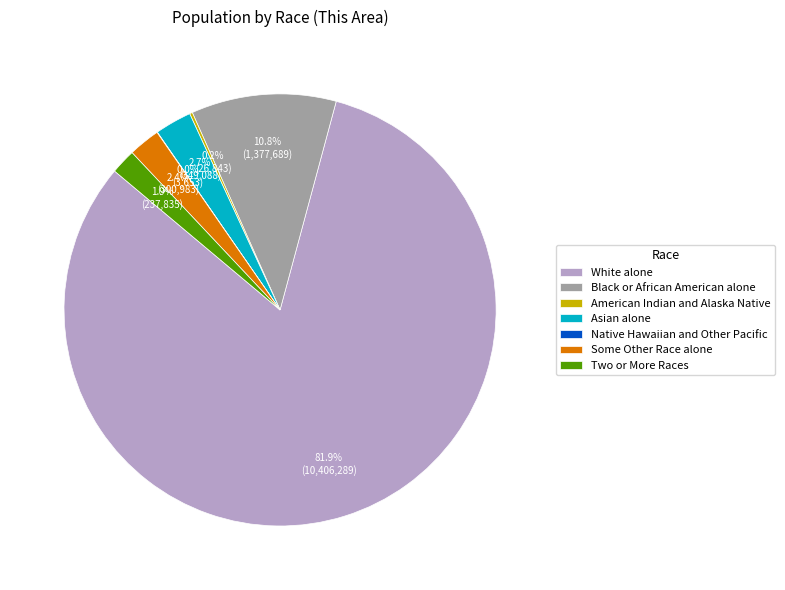

Which slice represents more than half of the pie?

White alone